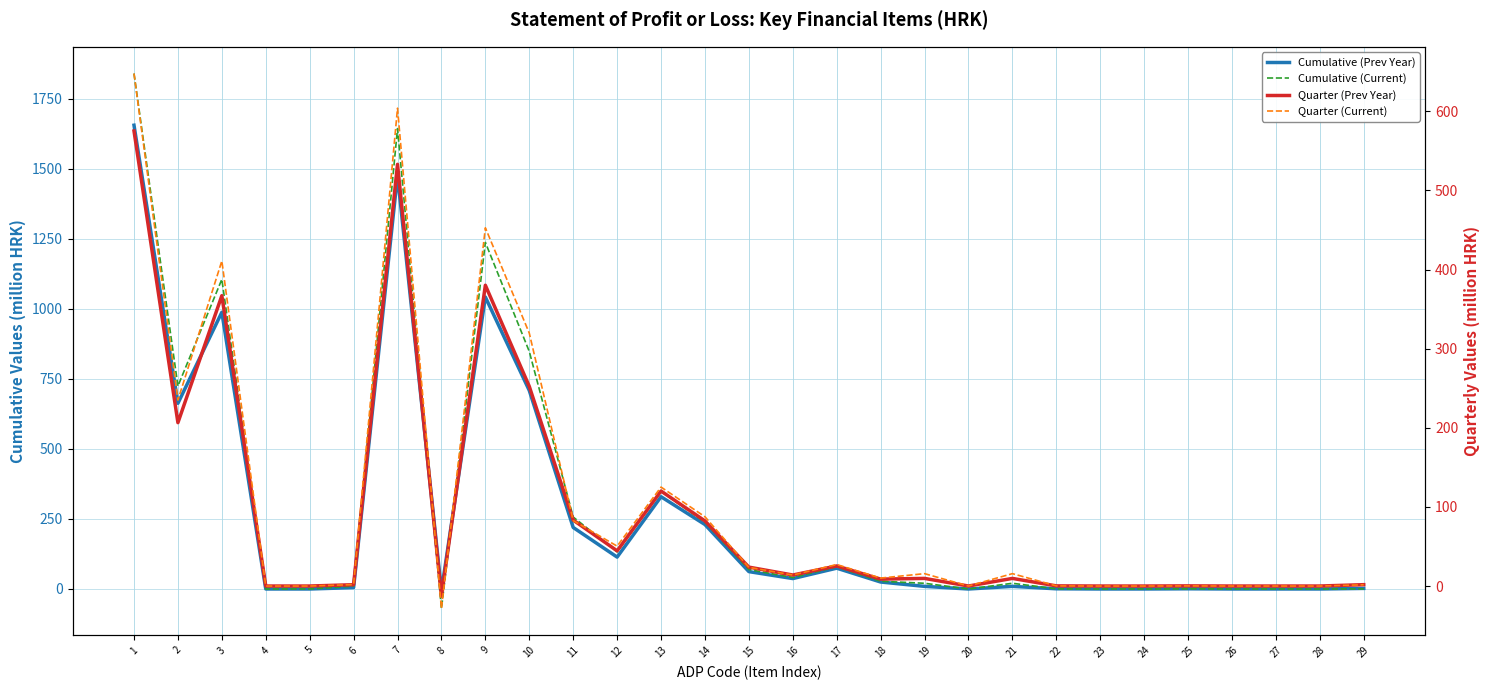

List the series in order of their peak value, lowest first.

Quarter (Prev Year), Quarter (Current), Cumulative (Prev Year), Cumulative (Current)